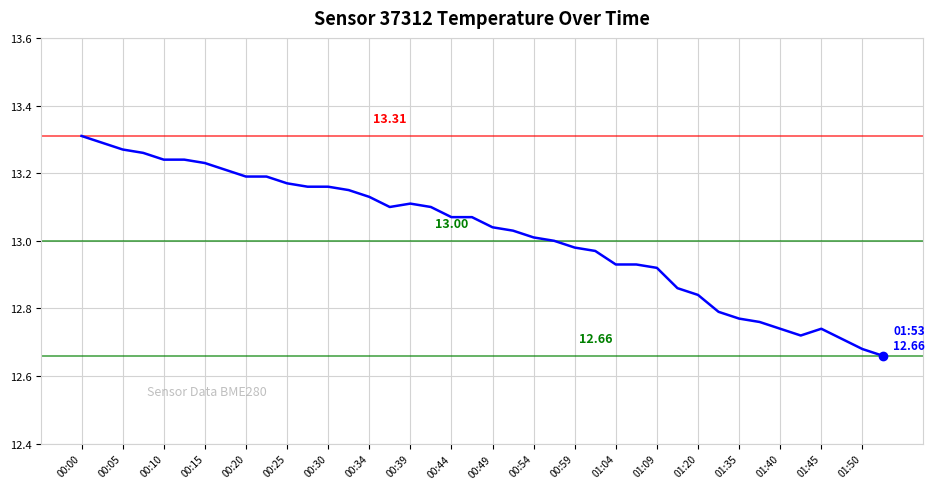

Approximately how many times larger is the value at 01:04 compared to 01:50?

1.0